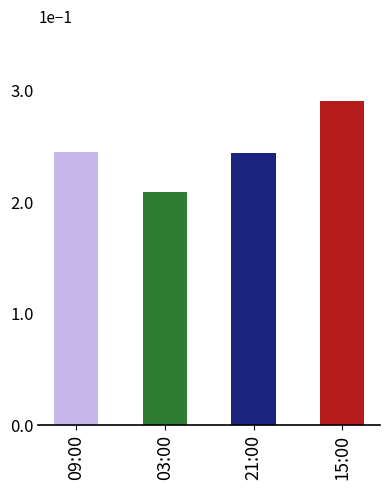

What is the label of the 2nd bar from the right?

21:00